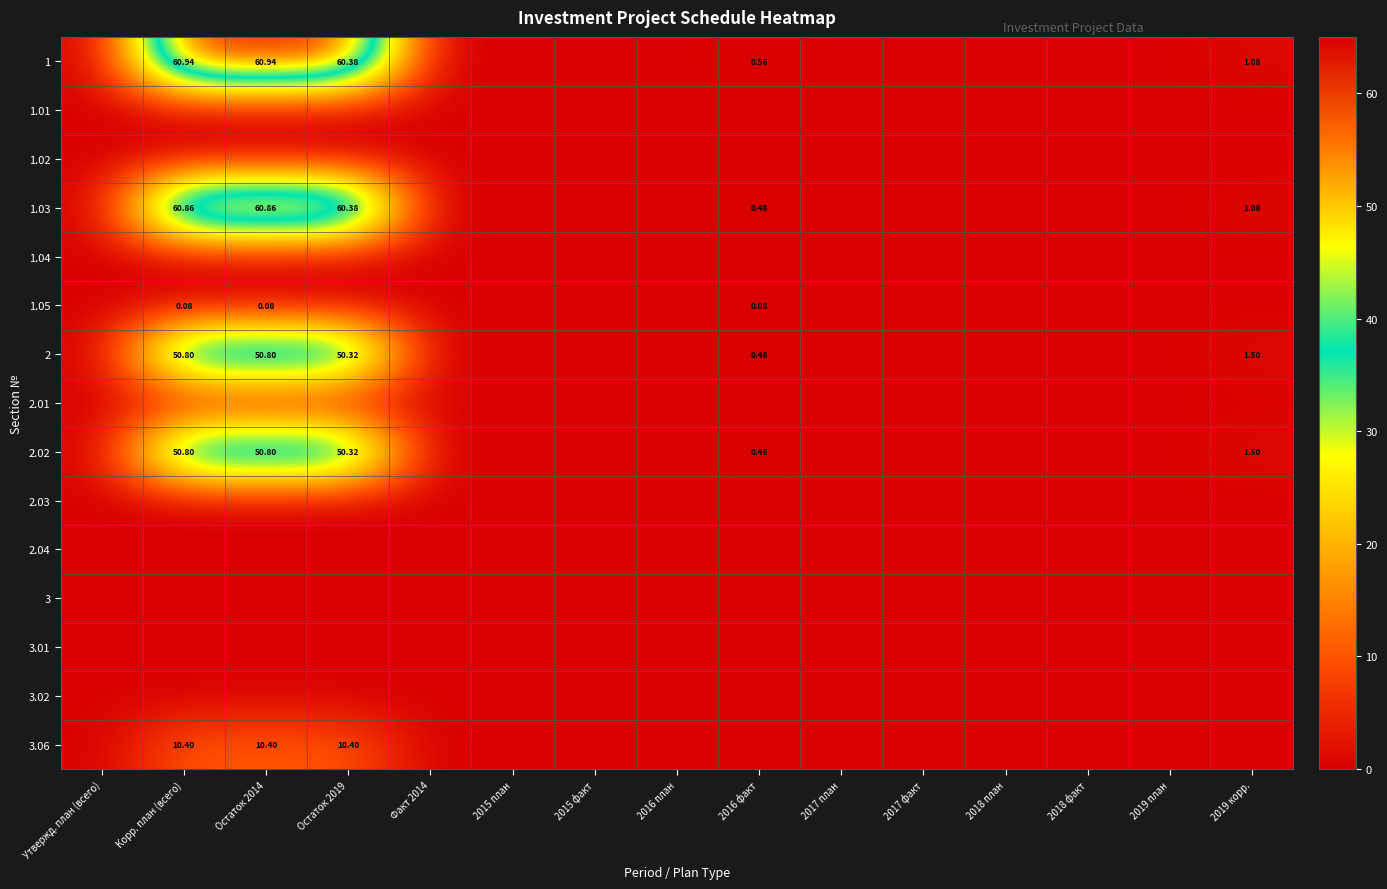

How many data points does each series have?

15